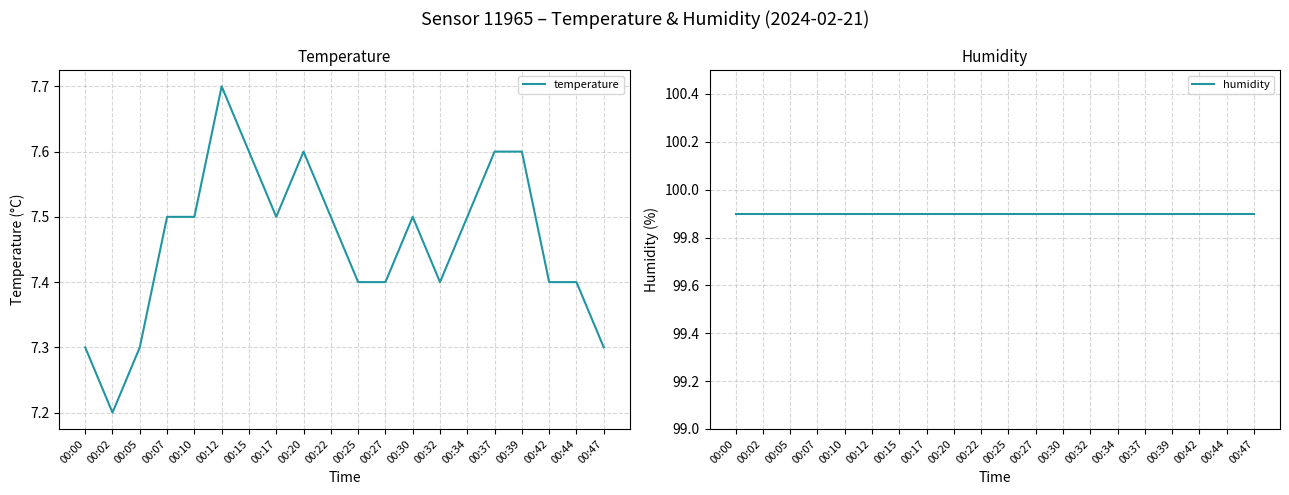

Rank the categories by temperature value from lowest to highest.

00:02, 00:00, 00:05, 00:47, 00:25, 00:27, 00:32, 00:42, 00:44, 00:07, 00:10, 00:17, 00:22, 00:30, 00:34, 00:15, 00:20, 00:37, 00:39, 00:12